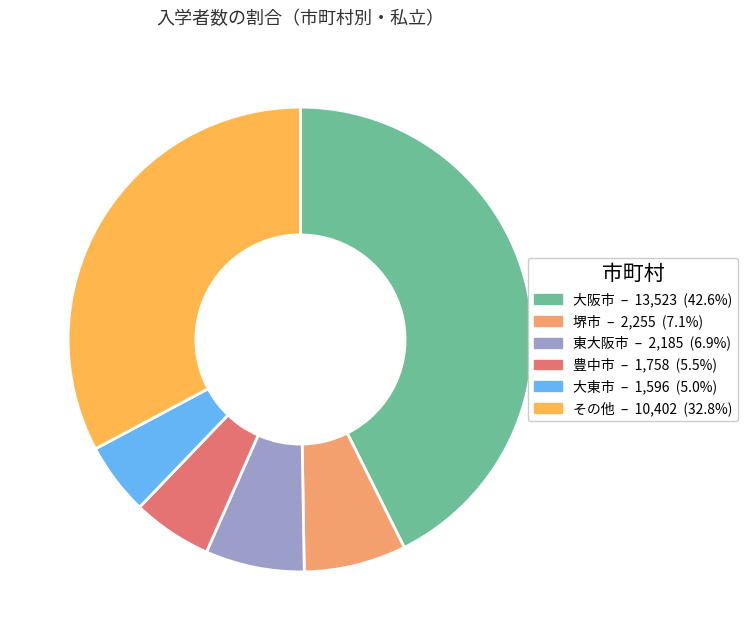

Count the number of slices in the pie.

6